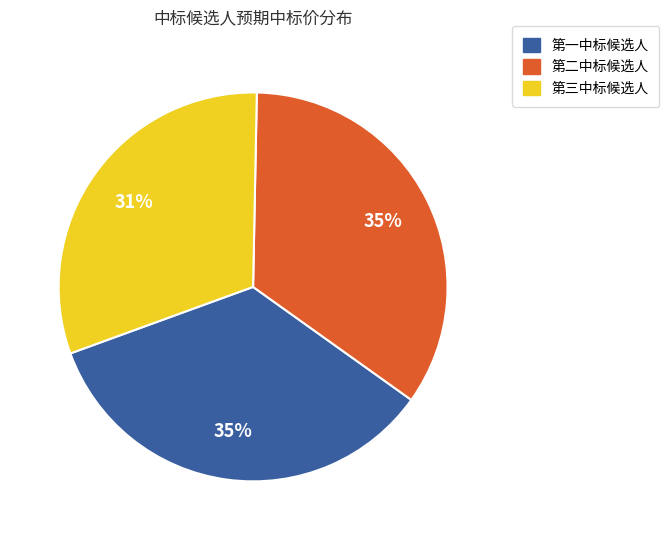

Is it true that 第一中标候选人 is 29% of the pie?

False